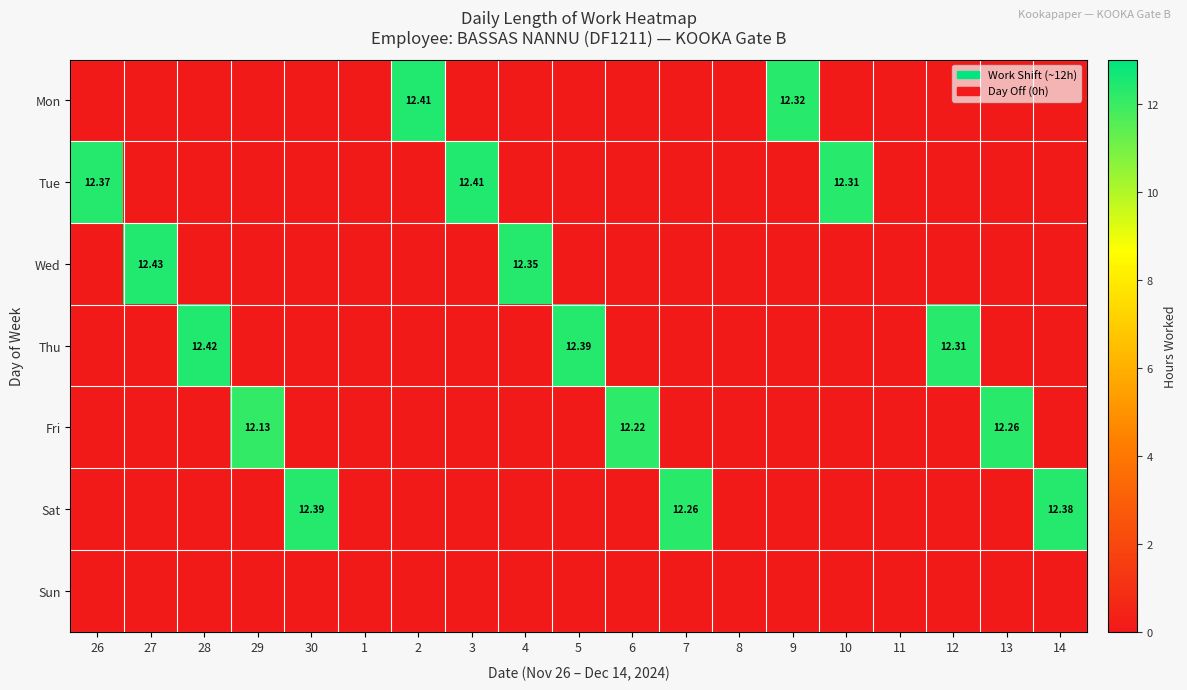

True or false: Wed has a value of 6.3 at 1.

False